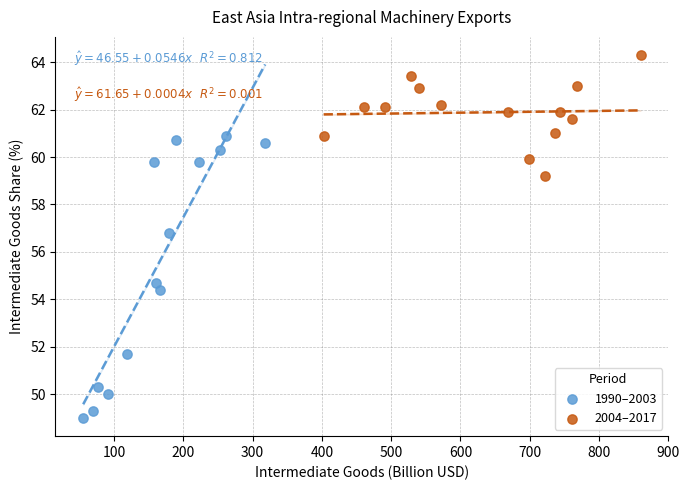

Which series has the largest Y range (max minus min)?

1990–2003